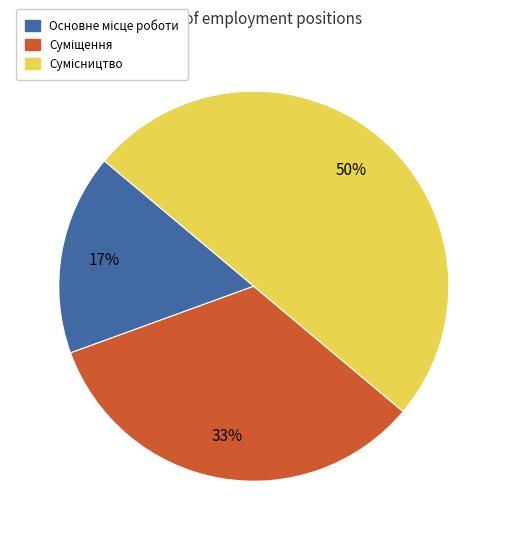

To the nearest percent, what is the average slice percentage?

33%